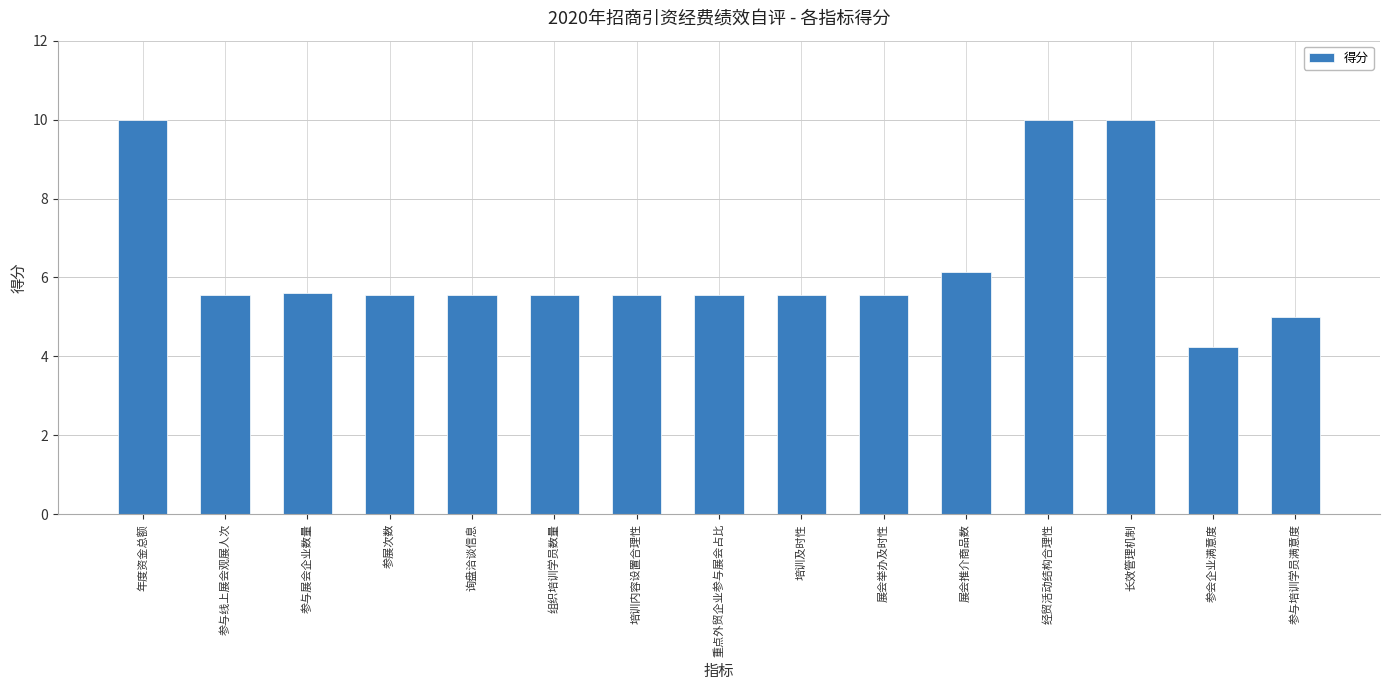

At which label does the data first exceed 5?

年度资金总额